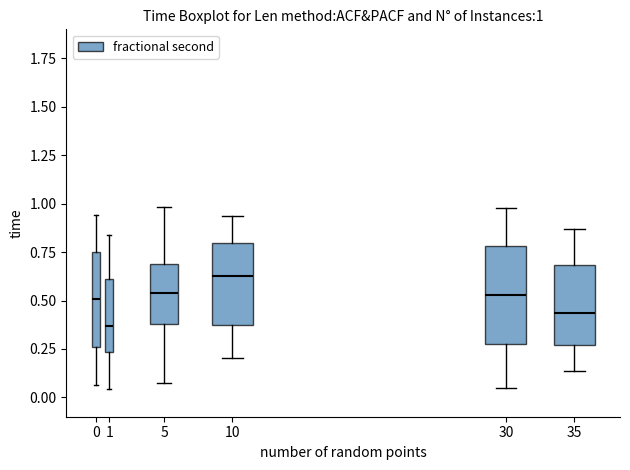

Which box's median line is the highest?

10